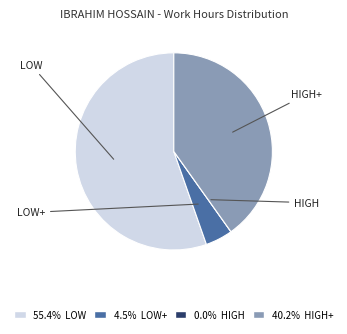

Is there any slice that represents more than half of the pie?

Yes